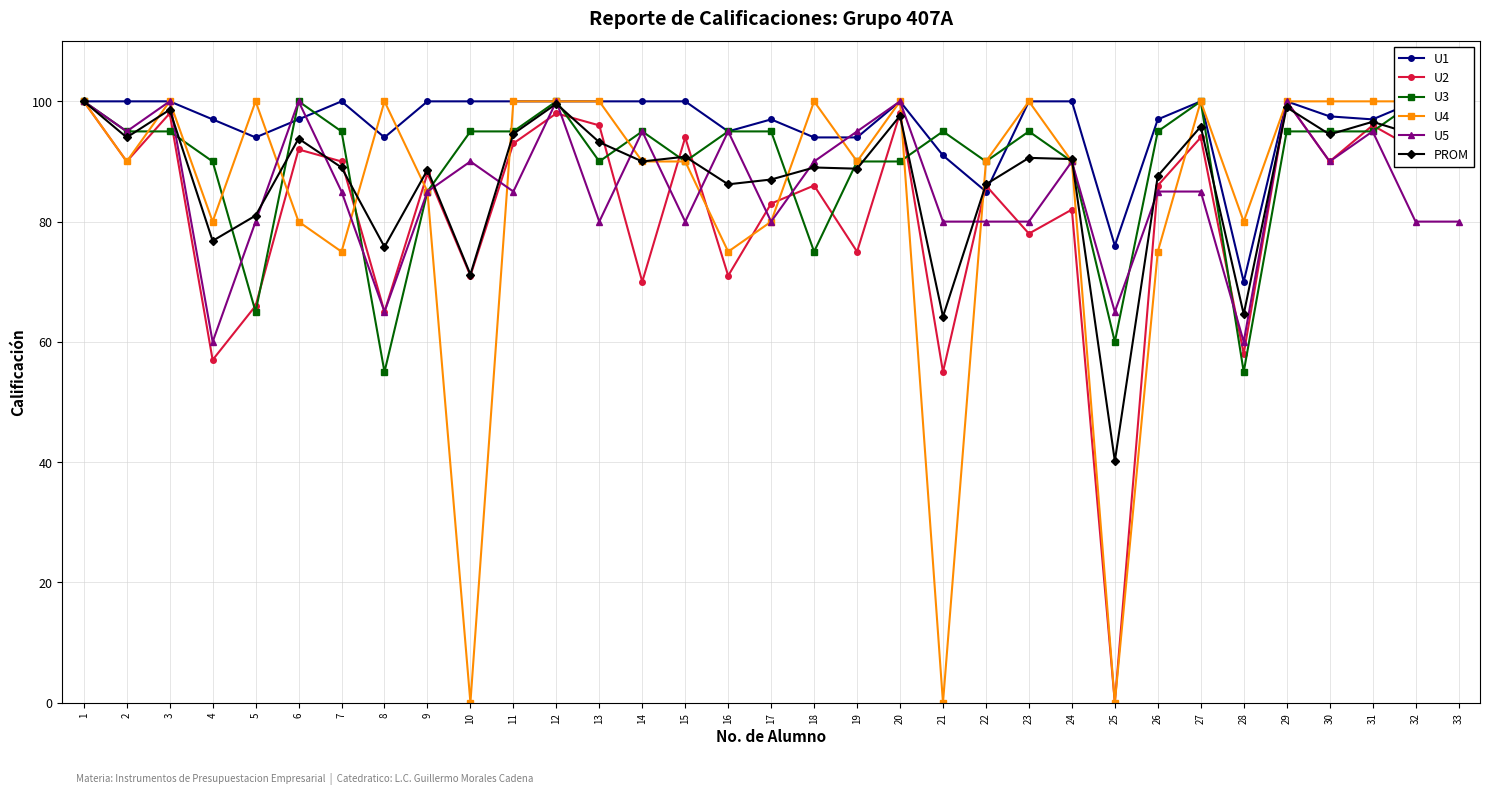

How many categories are shown in the chart?

33